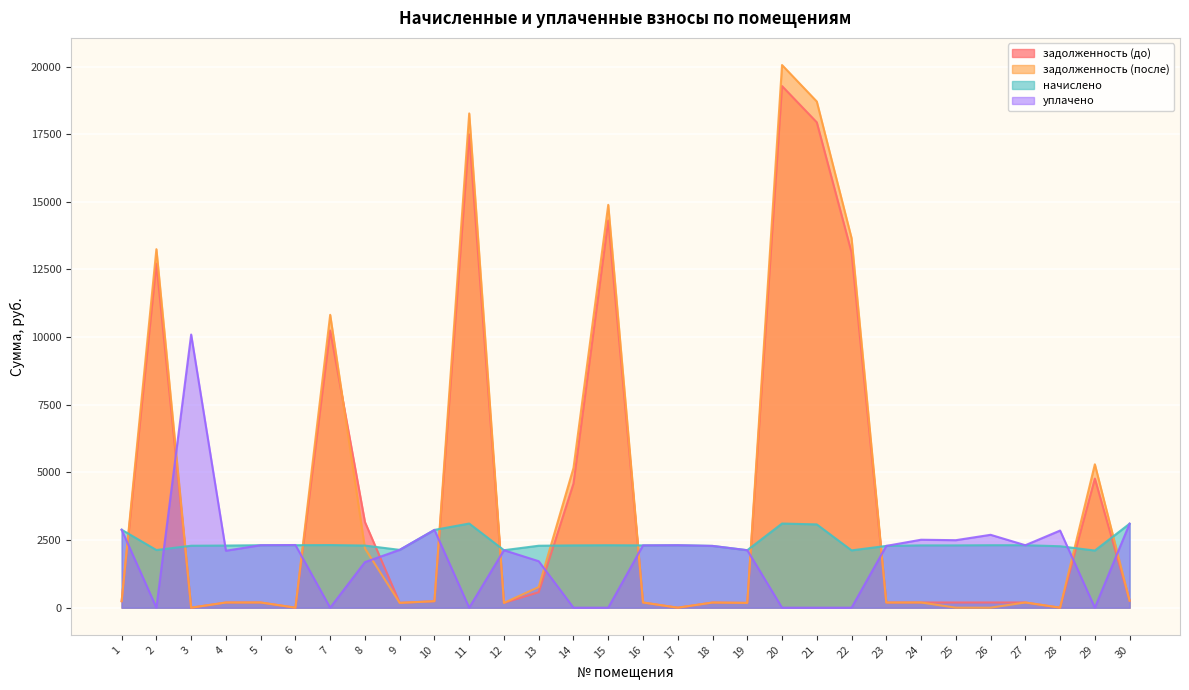

What is the maximum value for задолженность (после)?

20056.8